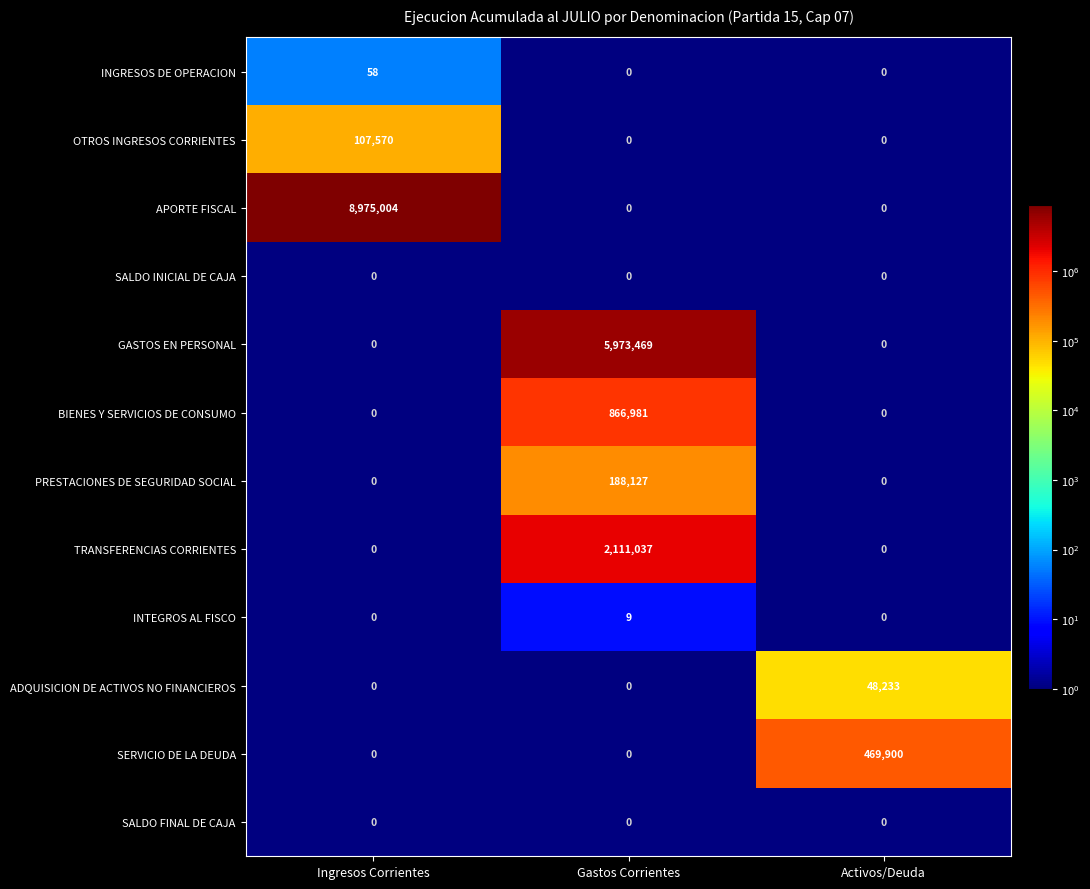

How many distinct data groups are displayed?

12